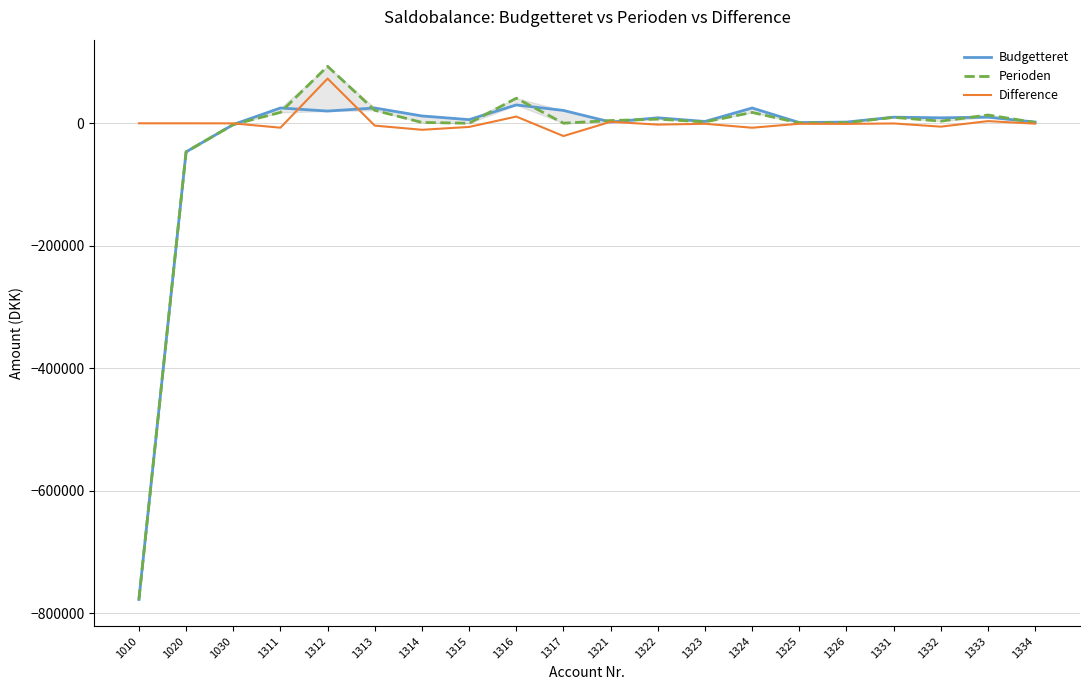

Rank the series by their maximum value, from lowest to highest.

Budgetteret, Difference, Perioden